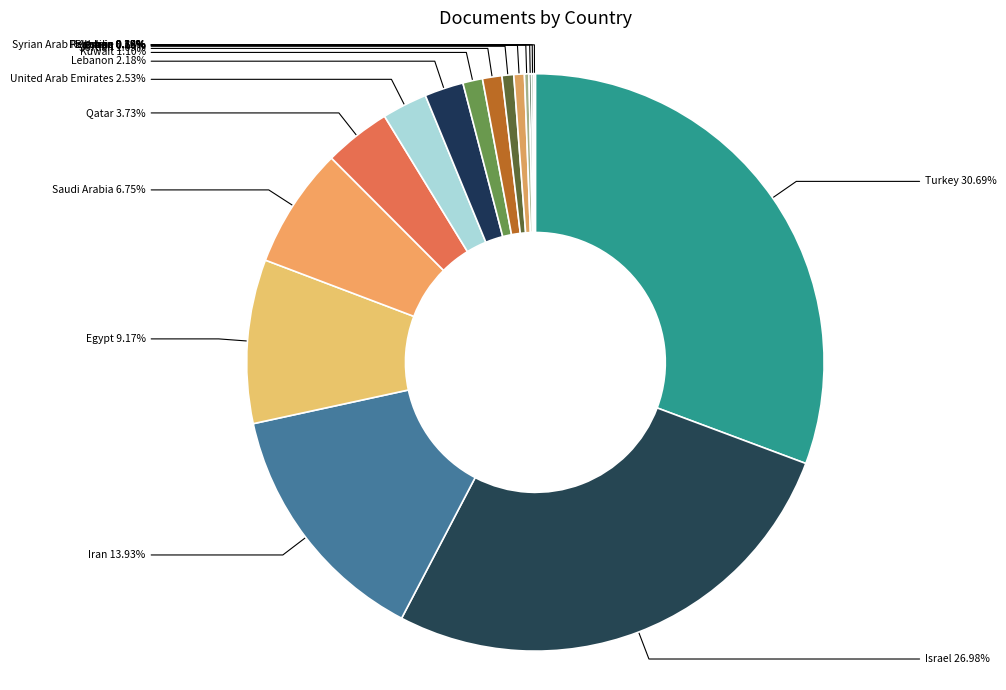

Is it true that Kuwait is 11% of the pie?

False